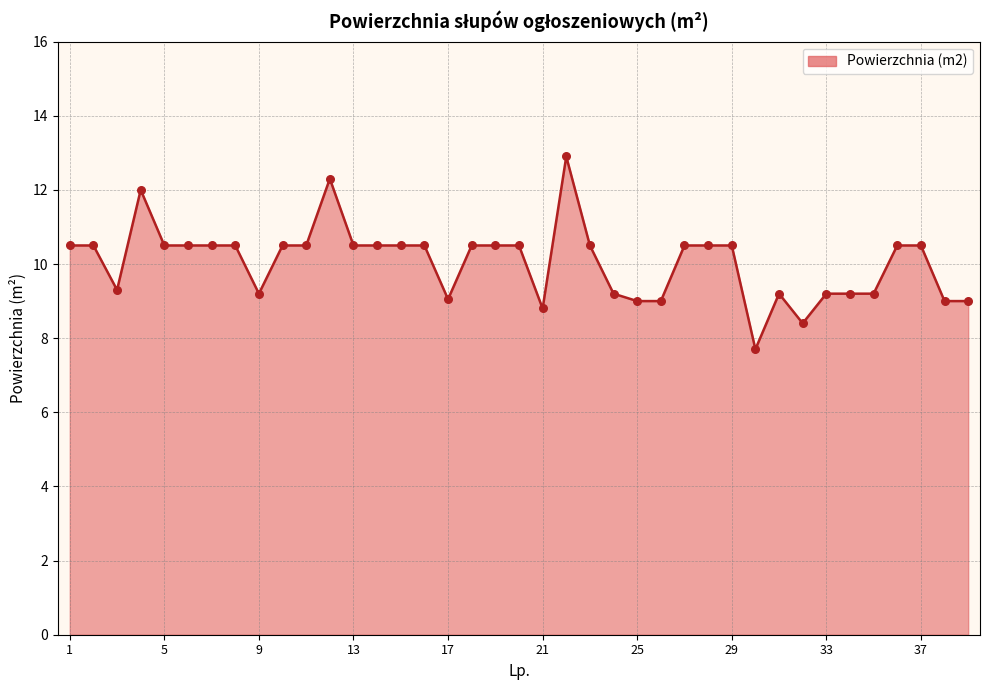

What is the maximum value shown in the chart?

12.9